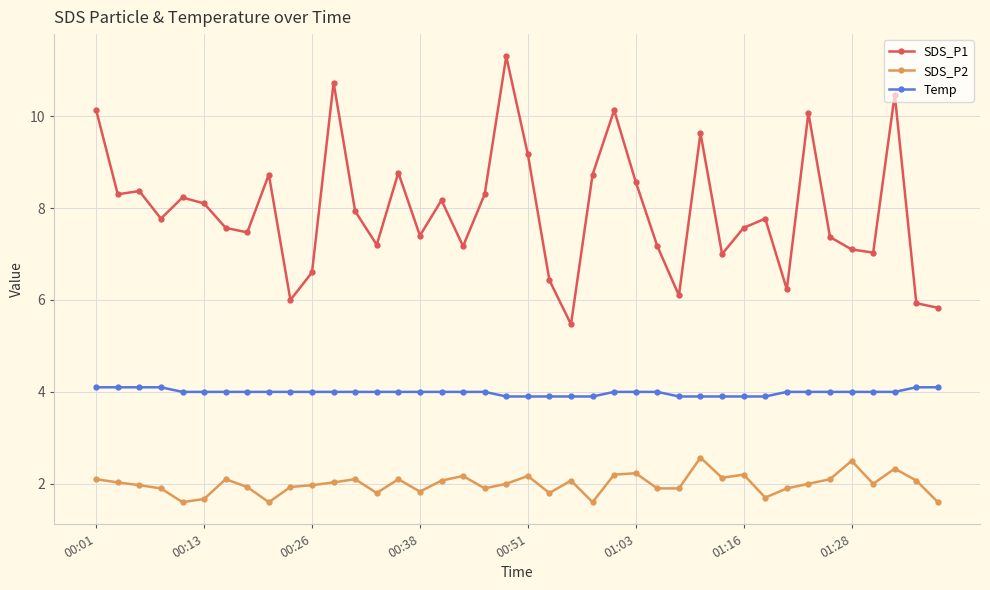

True or false: SDS_P2 and SDS_P1 cross at least once.

False